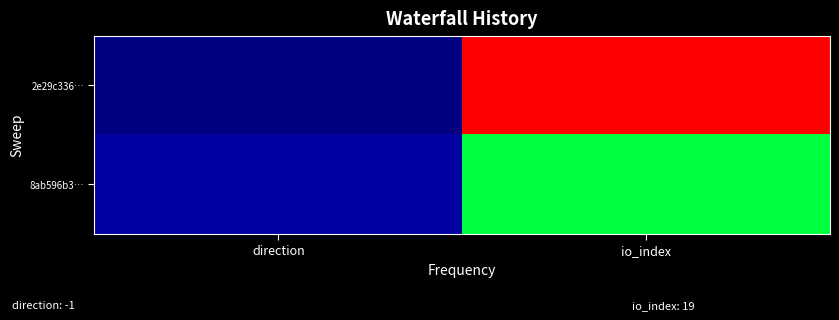

How many distinct data groups are displayed?

2